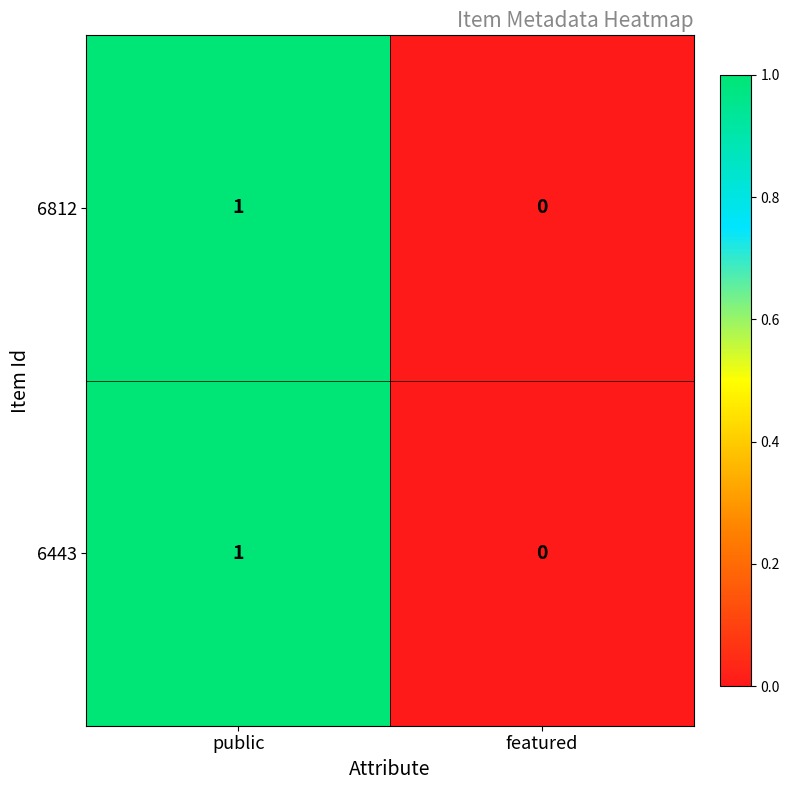

How many categories are shown in the chart?

2